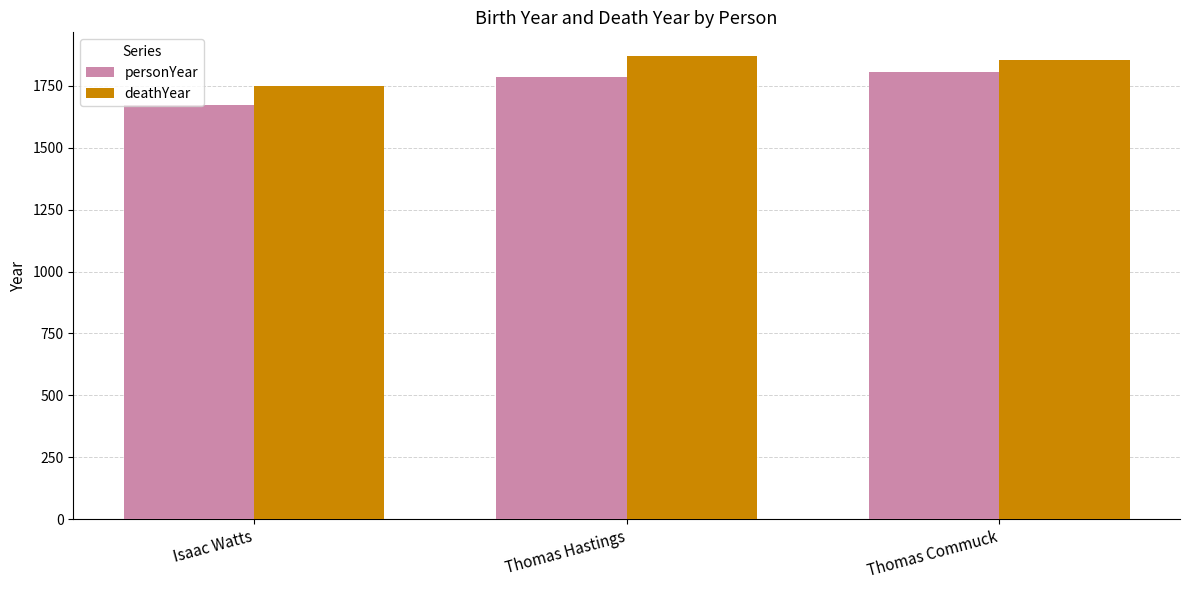

Reading left to right, transcribe all the data shown in this chart.

personYear: Isaac Watts=1674	Thomas Hastings=1784	Thomas Commuck=1804
deathYear: Isaac Watts=1748	Thomas Hastings=1872	Thomas Commuck=1855